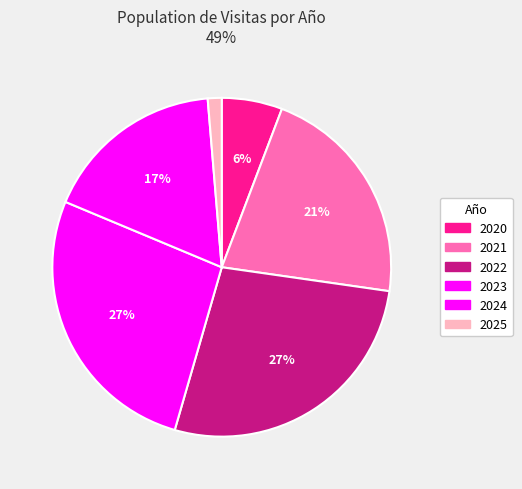

Does 2022 represent more than half of the total?

No